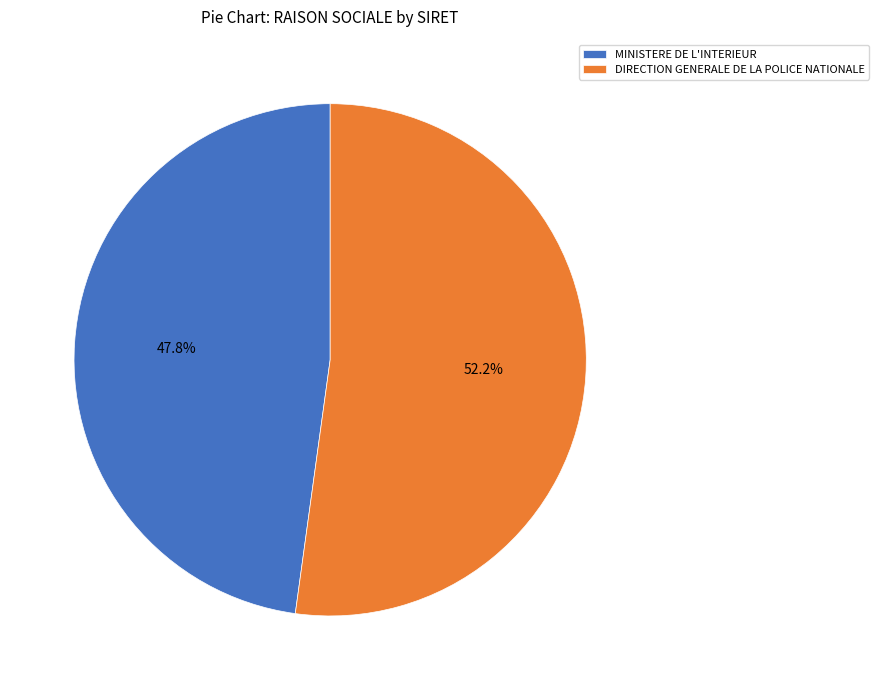

Which category has the biggest portion of the pie?

DIRECTION GENERALE DE LA POLICE NATIONALE